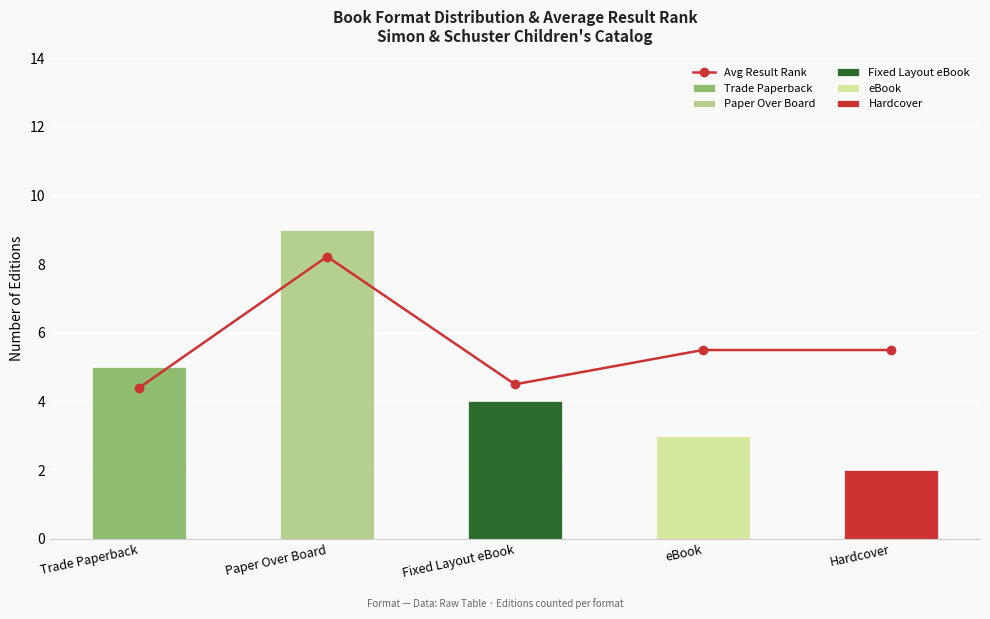

What is the label of the 3rd bar from the left?

Fixed Layout eBook